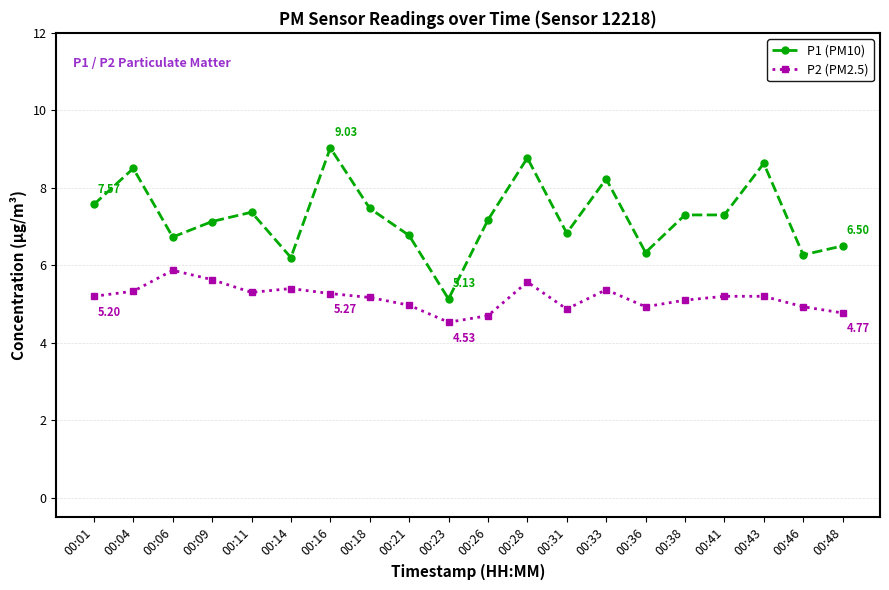

List the series in order of their overall mean, highest first.

P1 (PM10), P2 (PM2.5)